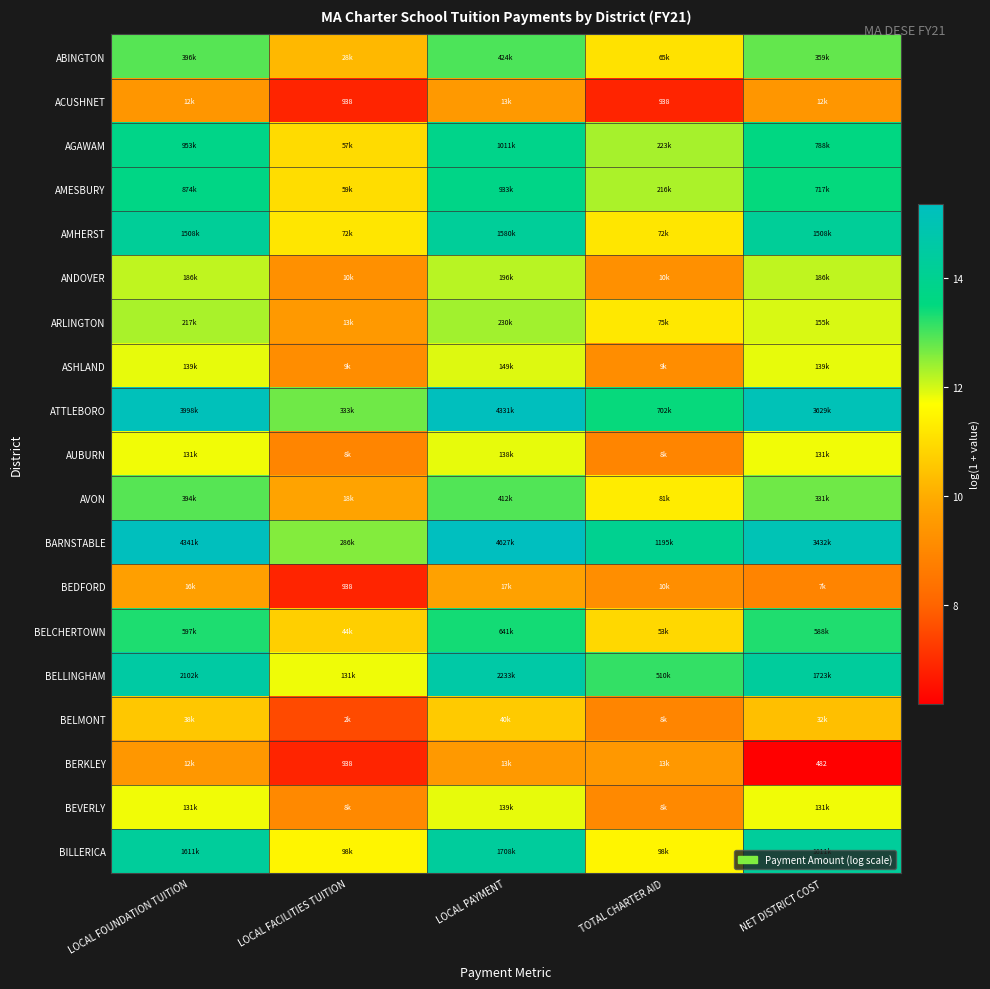

Rank the series by their maximum value, from lowest to highest.

ACUSHNET, BERKLEY, BEDFORD, BELMONT, AUBURN, BEVERLY, ASHLAND, ANDOVER, ARLINGTON, AVON, ABINGTON, BELCHERTOWN, AMESBURY, AGAWAM, AMHERST, BILLERICA, BELLINGHAM, ATTLEBORO, BARNSTABLE